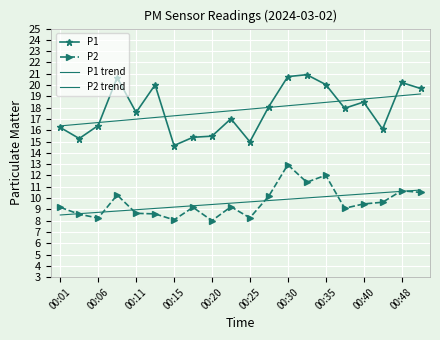

Which series has the largest total across all categories?

P1